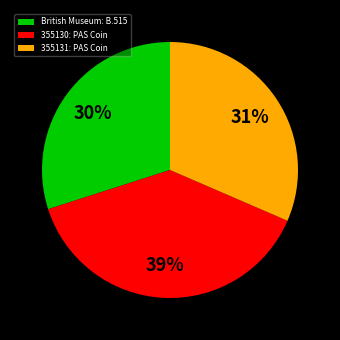

To the nearest percent, what is the average slice percentage?

33%